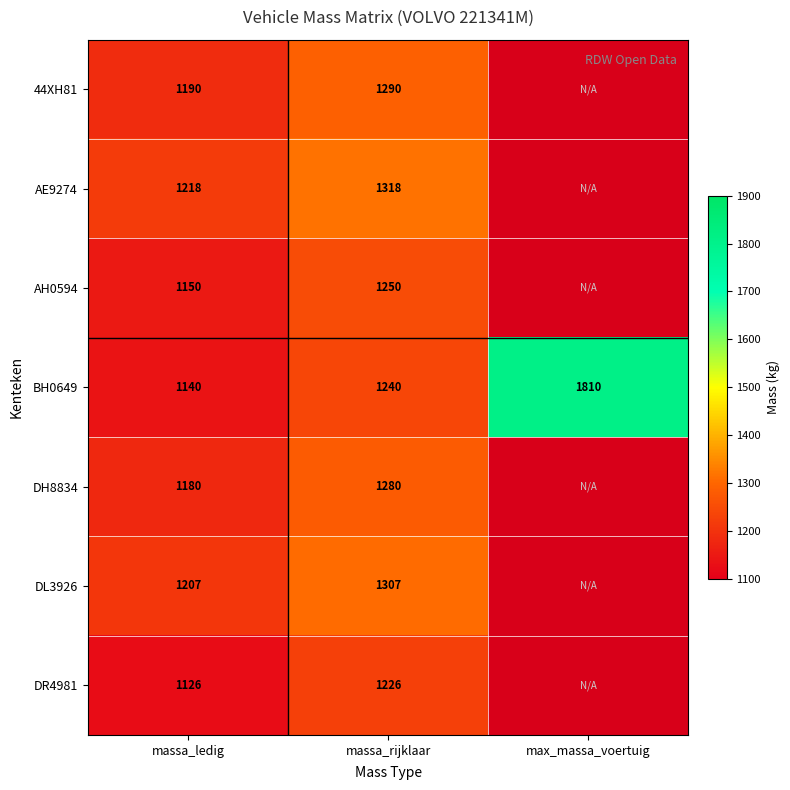

Which category has the highest value across all series?

max_massa_voertuig